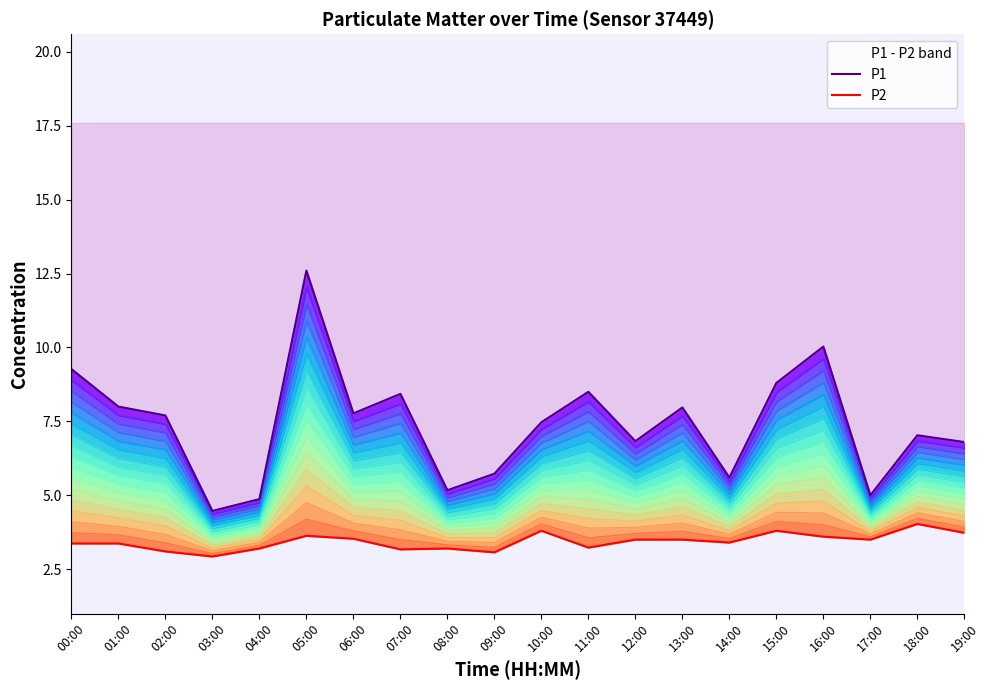

Where is the first local minimum for P1?

03:00